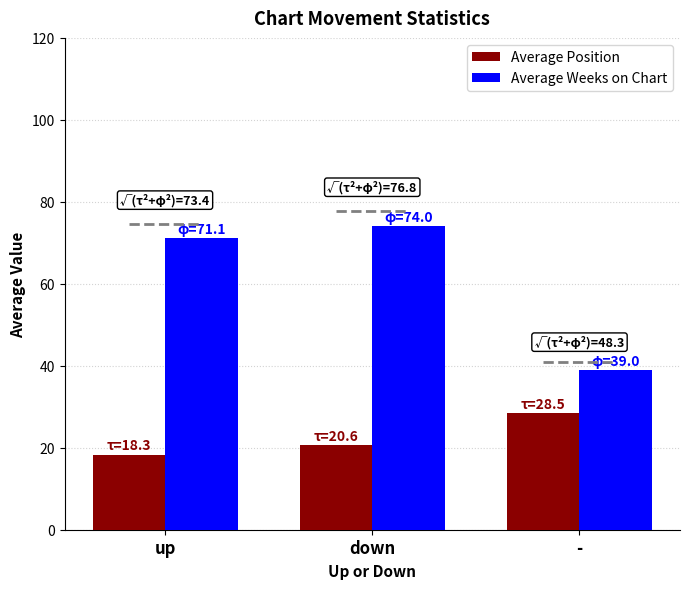

How many data points in Average Weeks on Chart are less than 71?

1